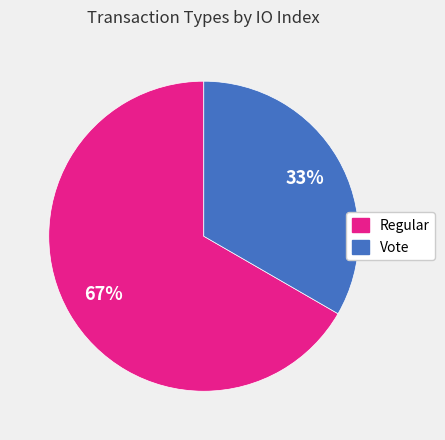

Does any single category account for the majority?

Yes